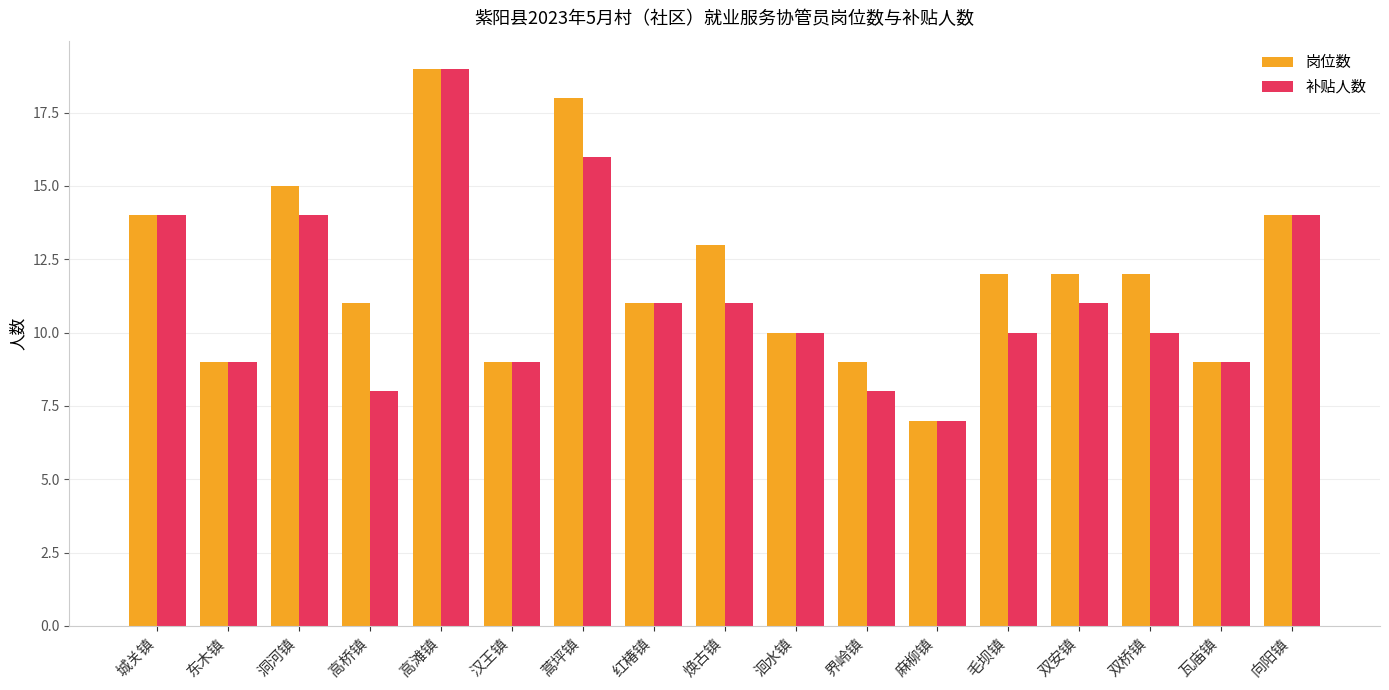

Rank the series at 焕古镇 from lowest to highest value.

补贴人数, 岗位数